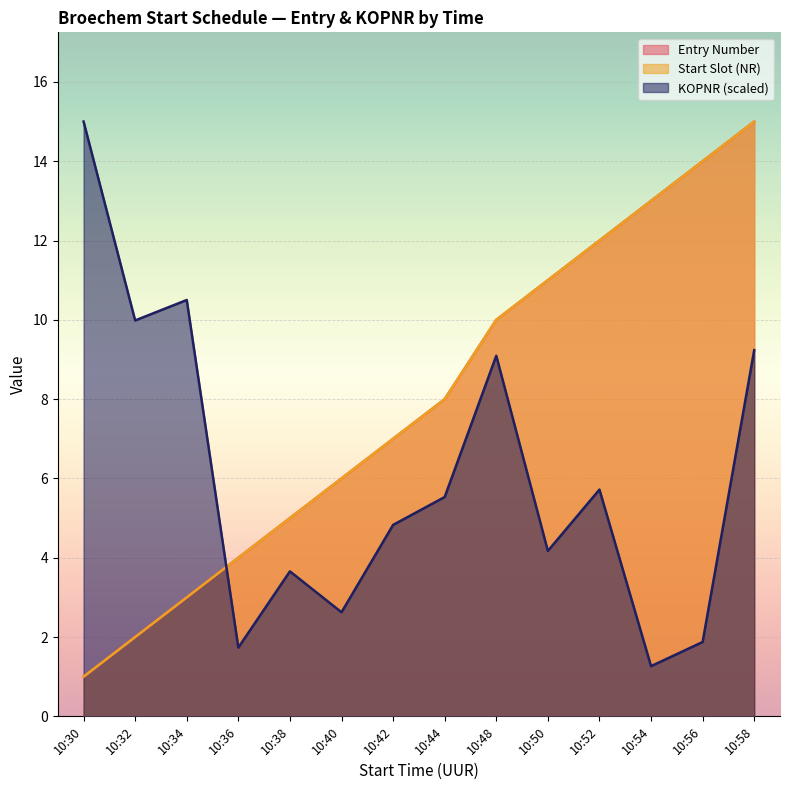

At which label does KOPNR reach its minimum?

10:54